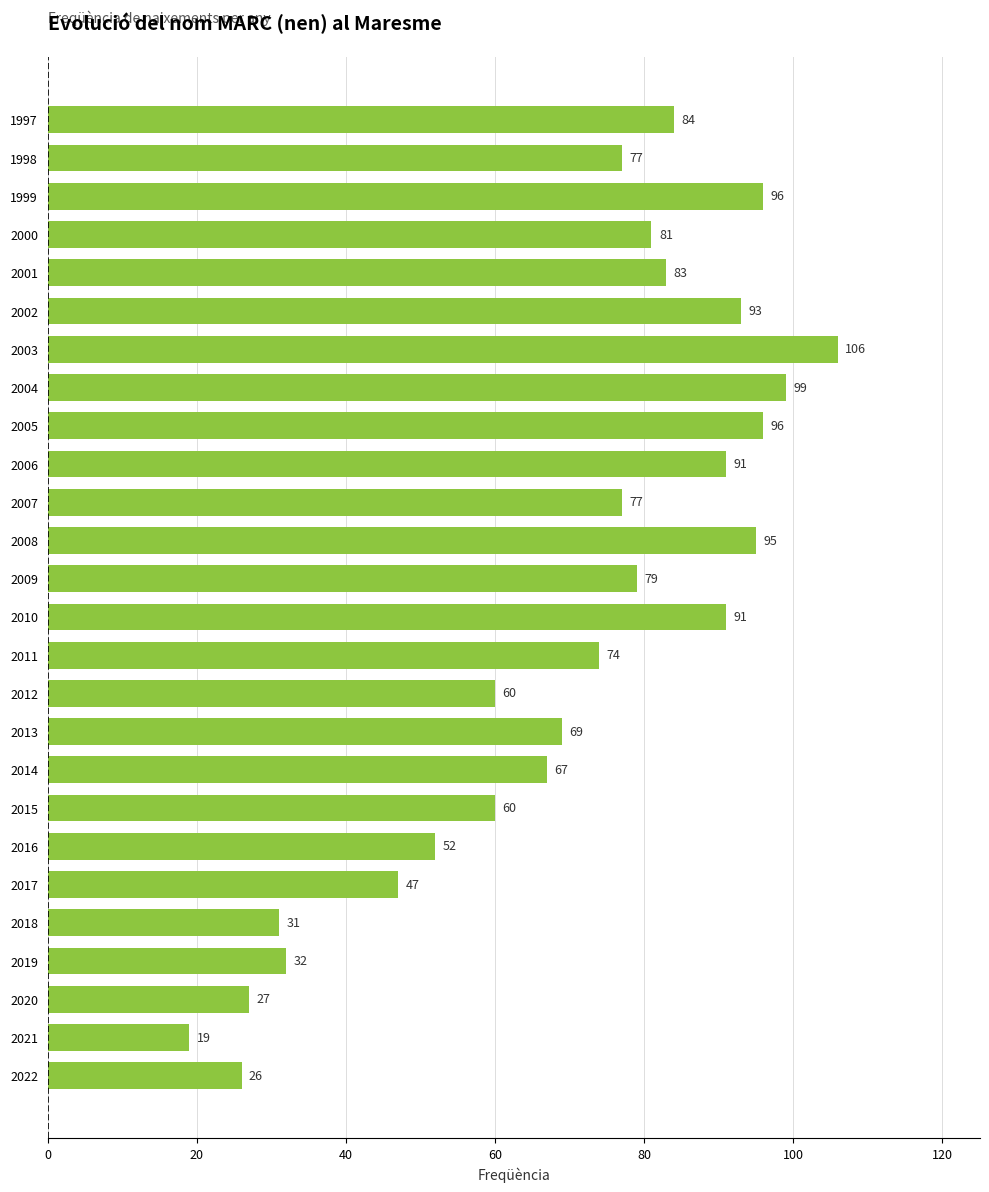

Reading bottom to top, what are all the values shown in this chart?

2022=26	2021=19	2020=27	2019=32	2018=31	2017=47	2016=52	2015=60	2014=67	2013=69	2012=60	2011=74	2010=91	2009=79	2008=95	2007=77	2006=91	2005=96	2004=99	2003=106	2002=93	2001=83	2000=81	1999=96	1998=77	1997=84